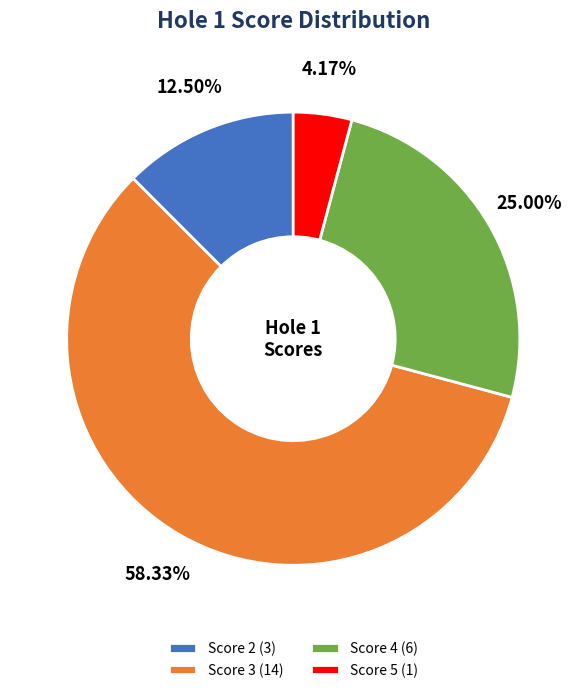

Do Score 4 (6) and Score 5 (1) together represent more than half of the pie?

No